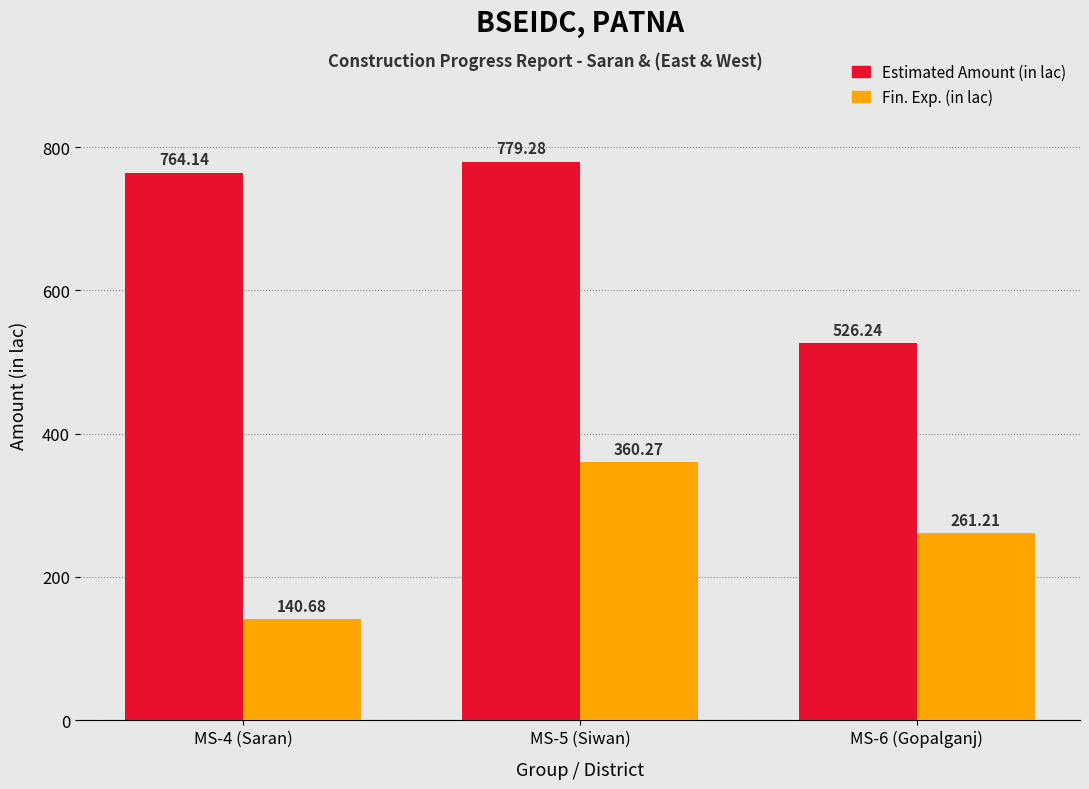

What is the value of the Fin. Exp. (in lac) bar at the 1st from the left?

140.7